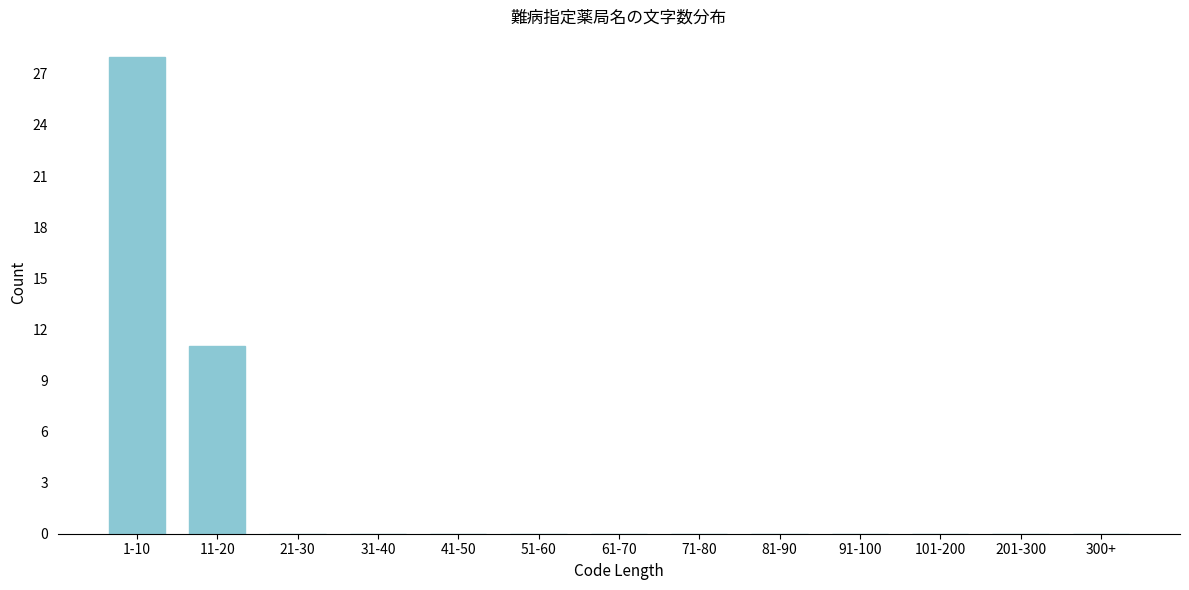

Reading left to right, what are all the values shown in this chart?

1-10=28	11-20=11	21-30=0	31-40=0	41-50=0	51-60=0	61-70=0	71-80=0	81-90=0	91-100=0	101-200=0	201-300=0	300+=0